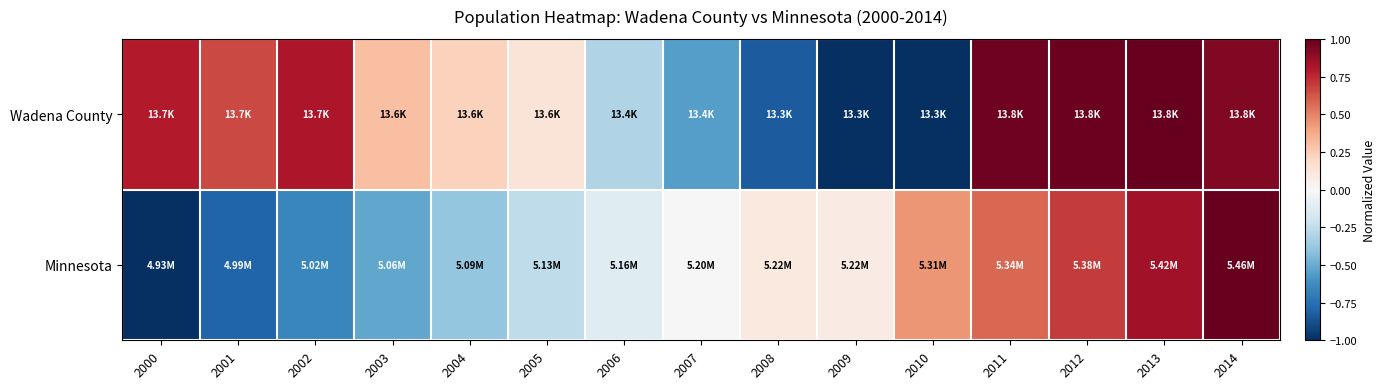

At which category is the sum across all series the highest?

2014